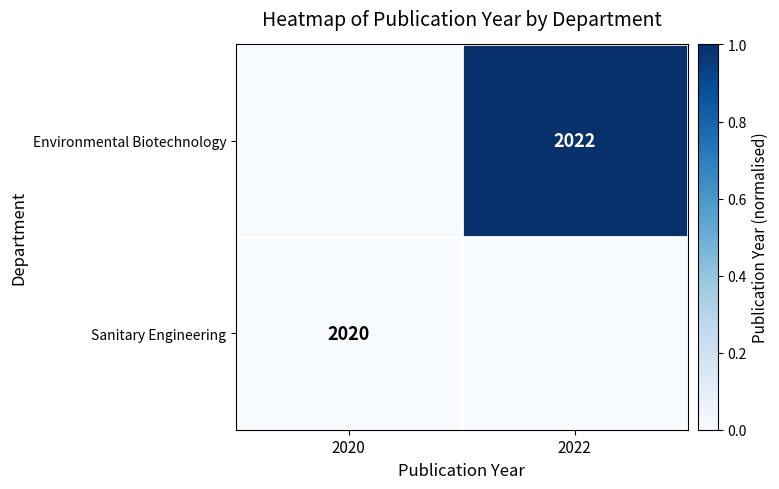

True or false: Sanitary Engineering has a value of 2020 at 2020.

True